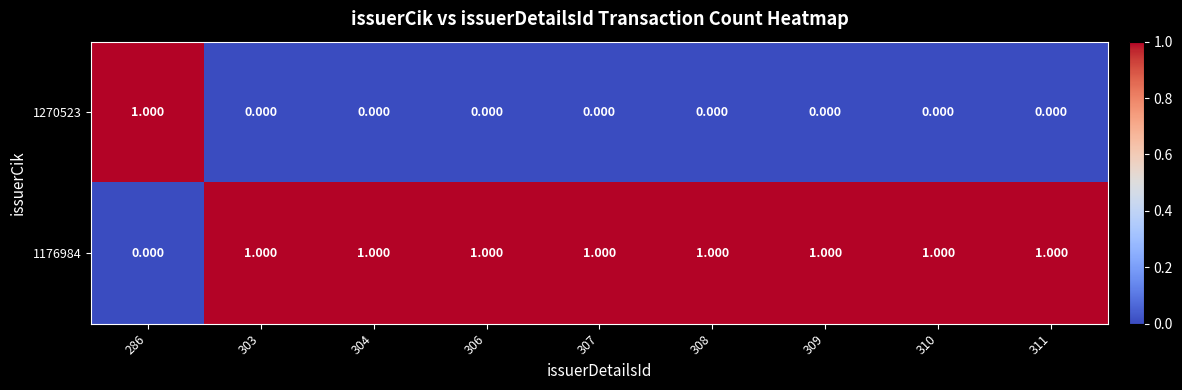

Is the value of 1176984 at 307 greater than the value of 1270523 at 309?

Yes